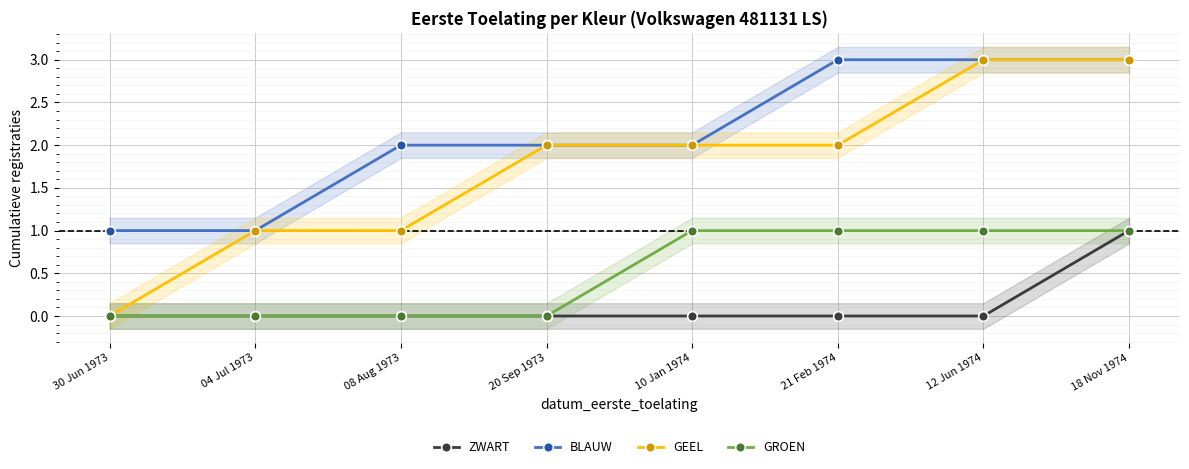

What is the total value across all series at 21 Feb 1974?

6